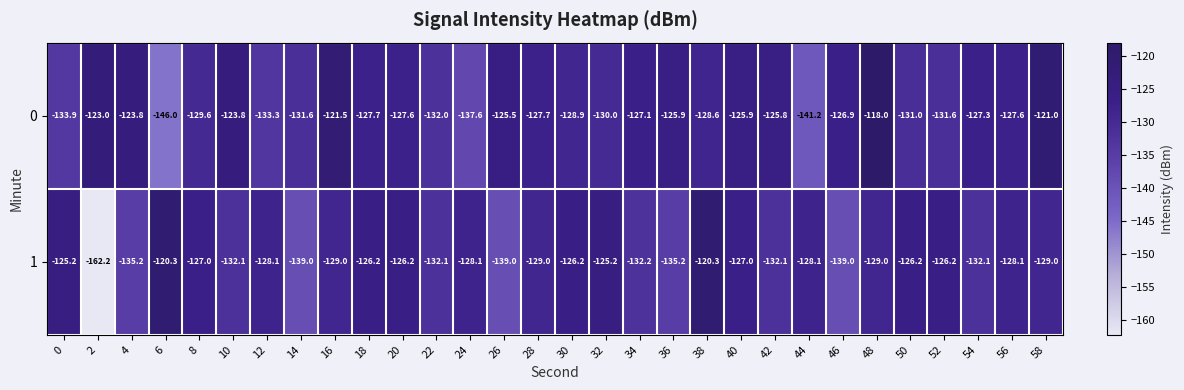

List the series in order of their peak value, lowest first.

1, 0